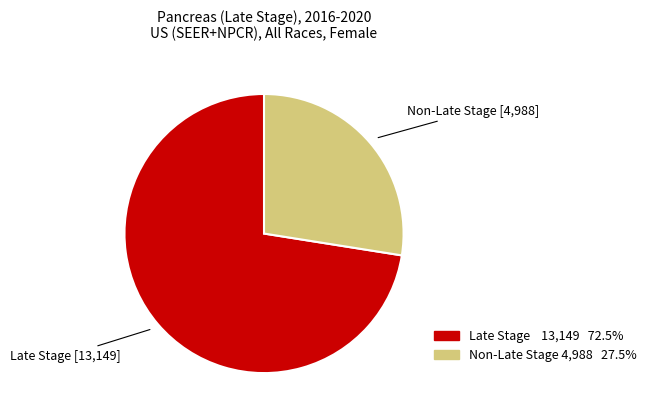

Is there any slice that represents more than half of the pie?

Yes